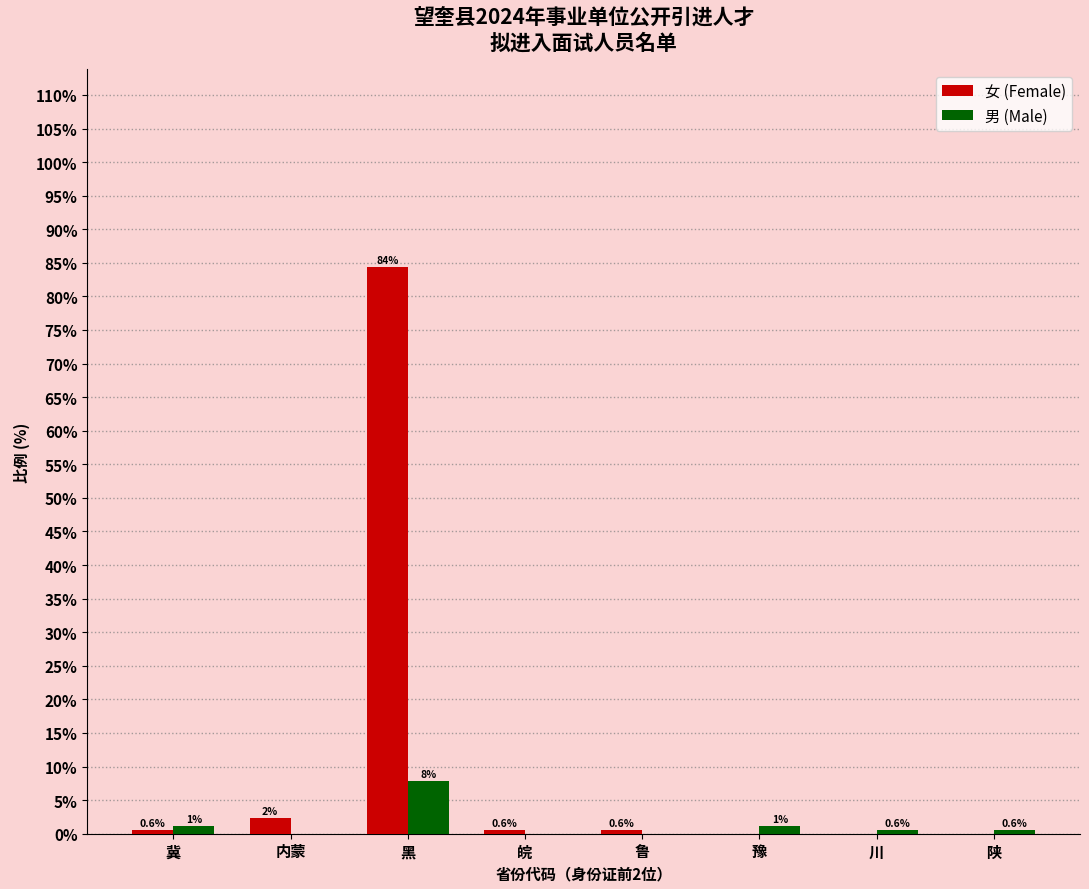

What is the approximate value of 女 (Female) at 皖?

0.6